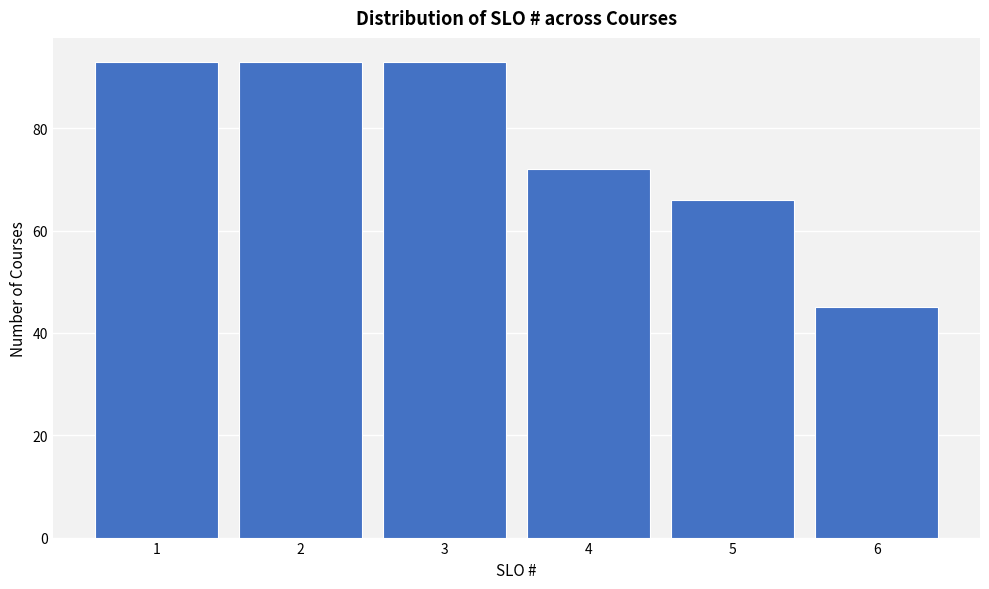

Reading left to right, list every bar in this chart as the range it spans on the x-axis followed by its height. The values are not printed on the chart, so give them approximately, as read against the axis.

0.5 to 1.5: 94
1.5 to 2.5: 94
2.5 to 3.5: 94
3.5 to 4.5: 72
4.5 to 5.5: 66
5.5 to 6.5: 46